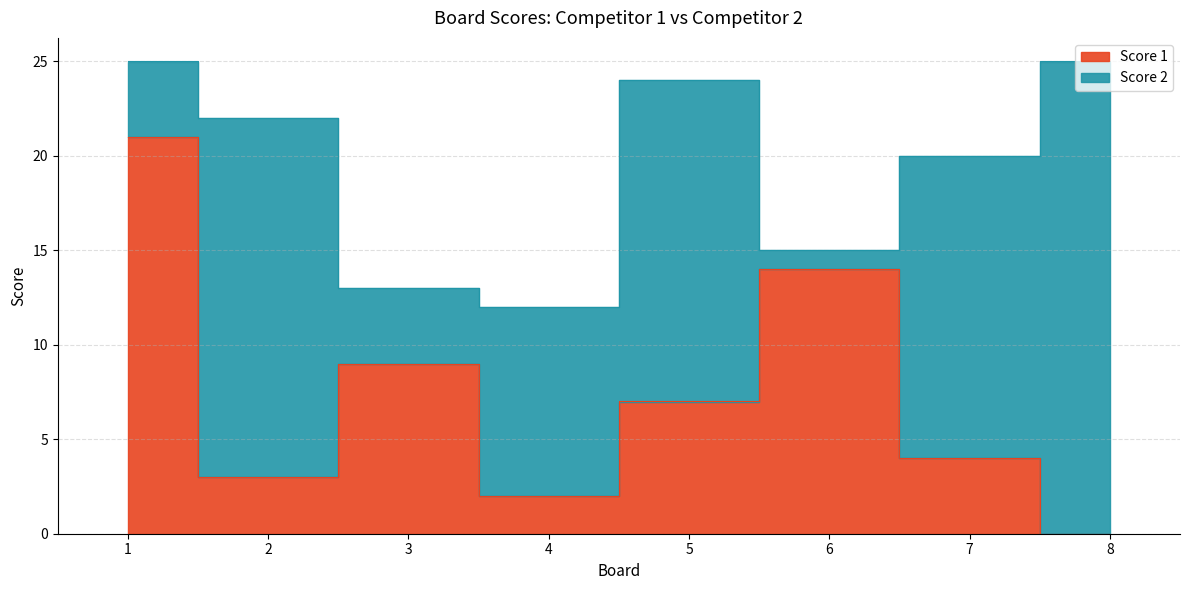

Reading left to right, extract all data points from this chart.

1=21	2=3	3=9	4=2	5=7	6=14	7=4	8=0